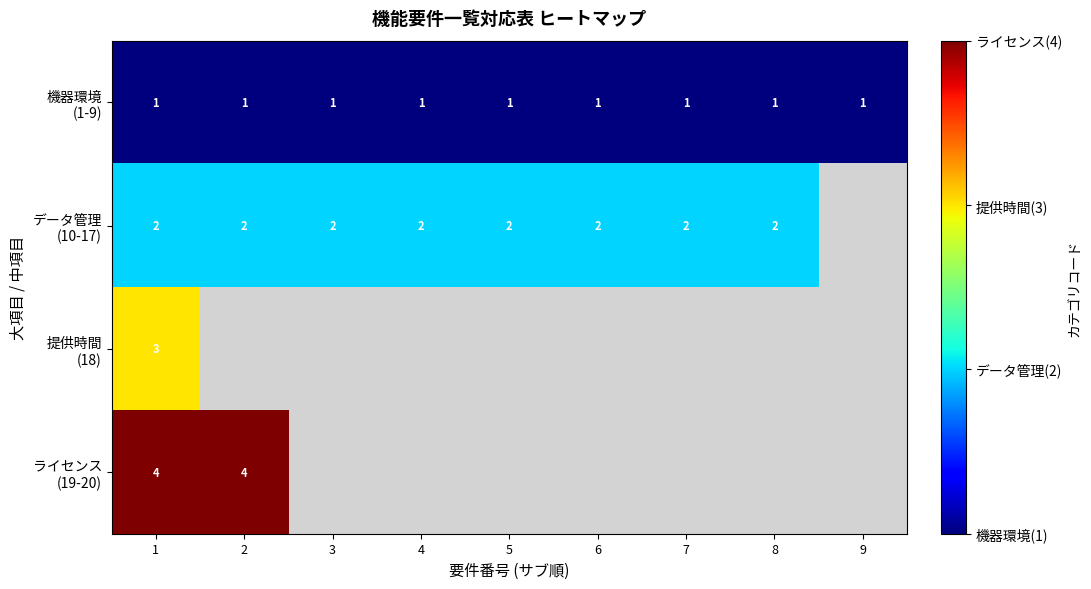

What is the greatest value displayed?

4.0